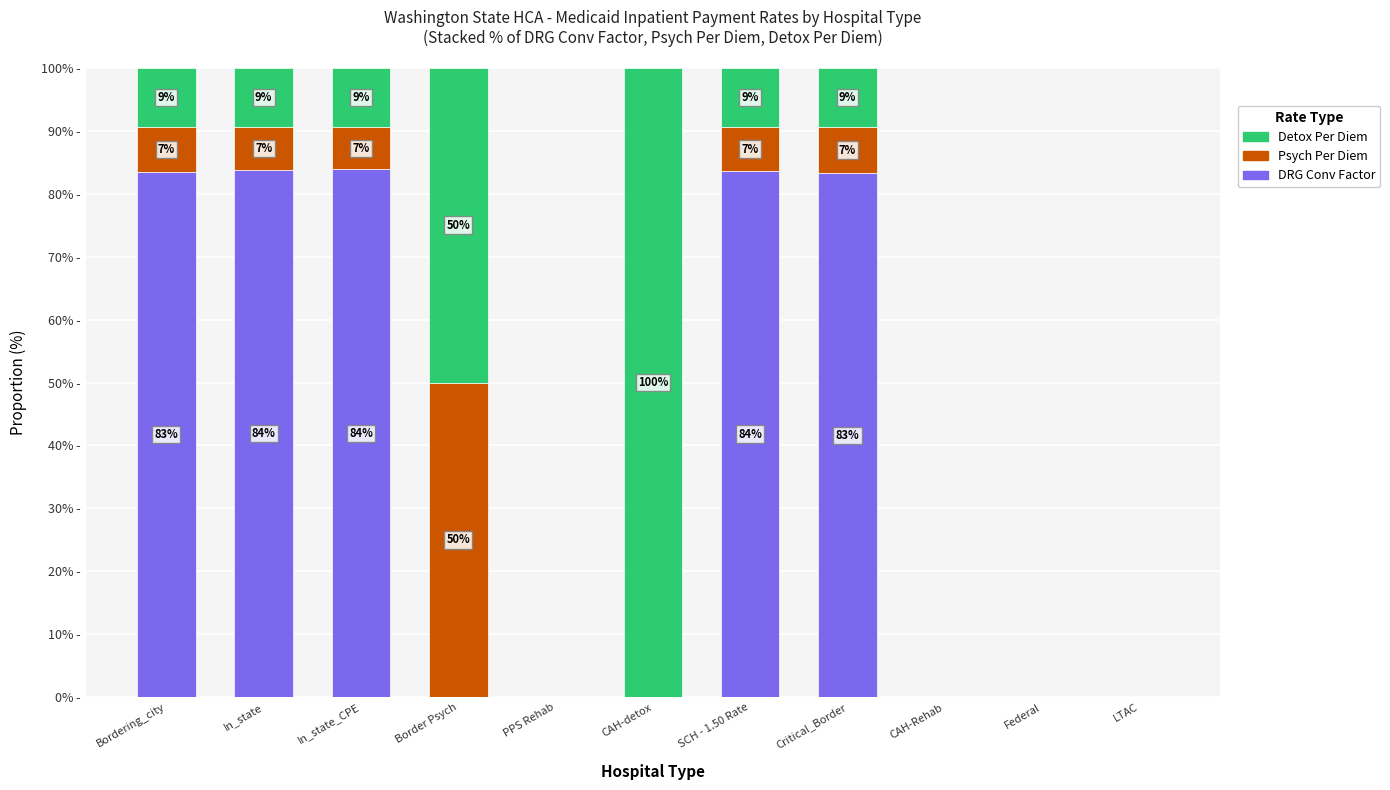

Are the bars grouped side by side (vs. stacked)?

No